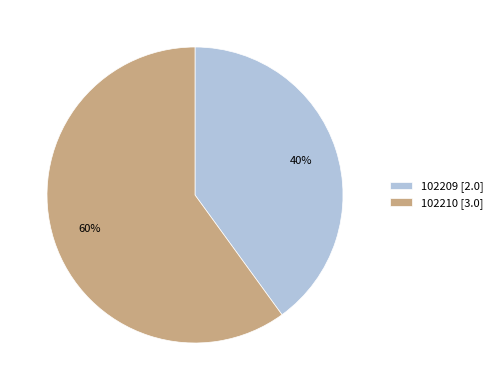

Is it true that 102209 is 33% of the pie?

False